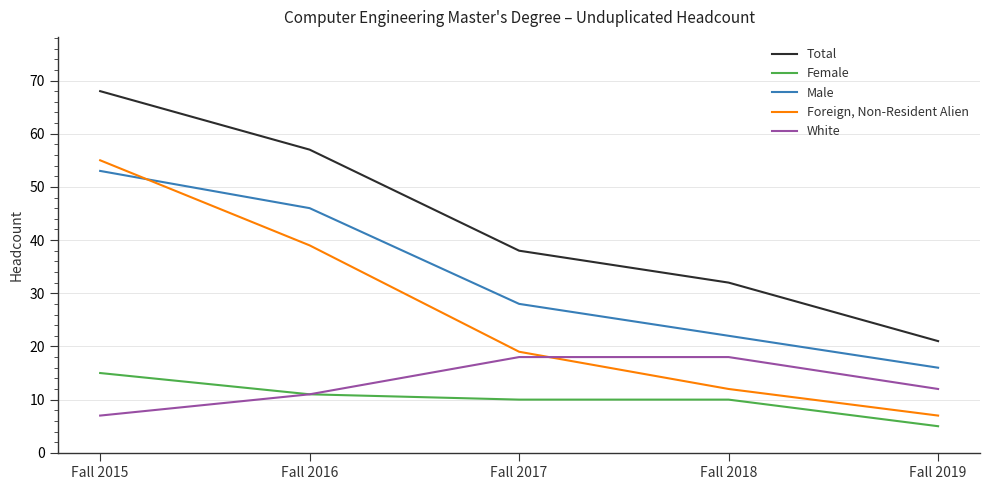

Between Fall 2015 and Fall 2016, which series saw the biggest shift?

Foreign, Non-Resident Alien